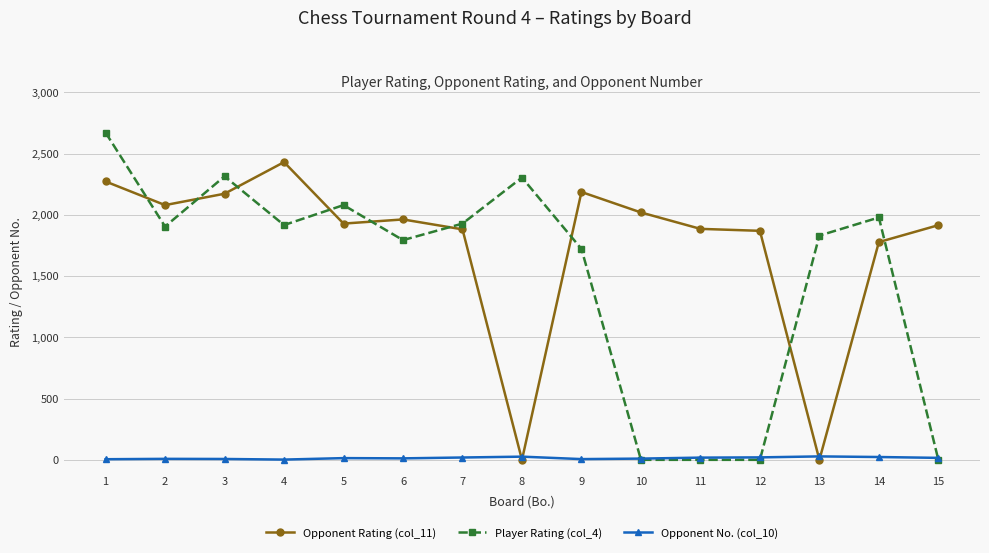

At which label does Opponent Rating (col_11) first exceed 1929?

1